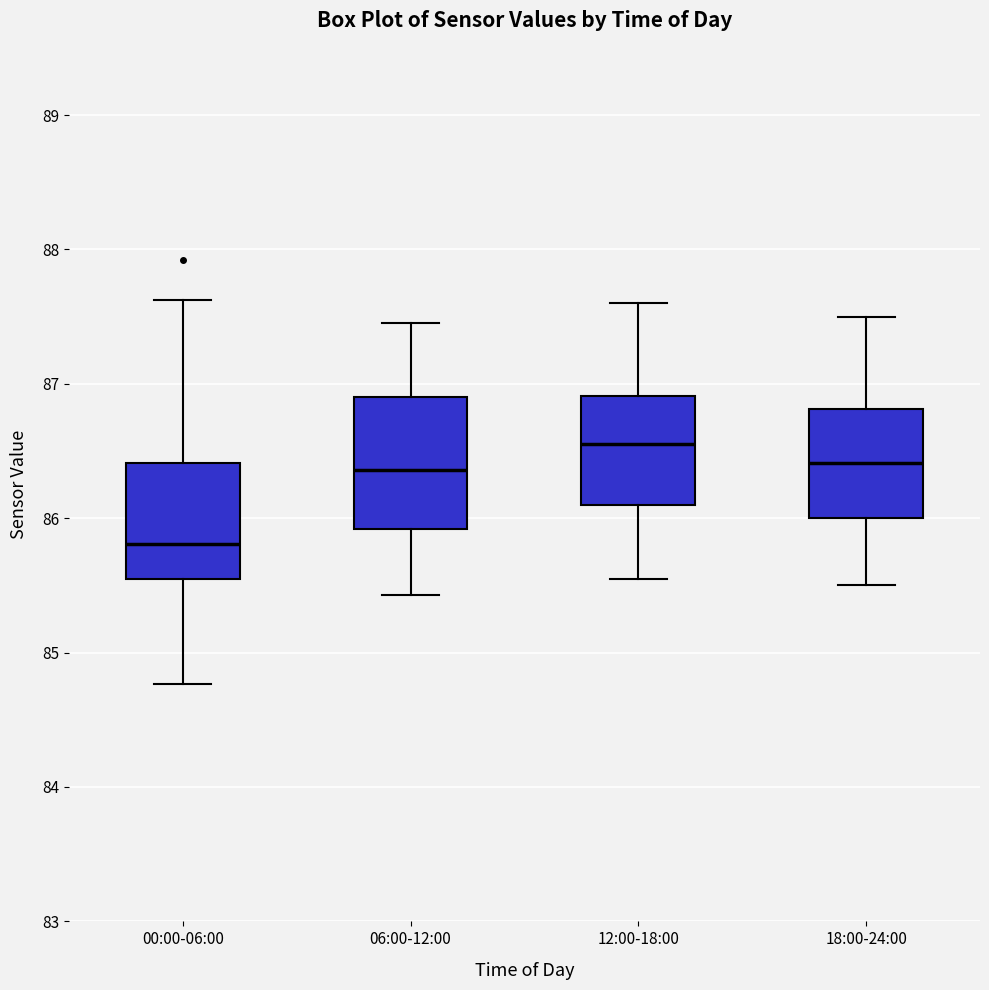

Comparing the boxes themselves (not the whiskers), which one is the tallest?

06:00-12:00